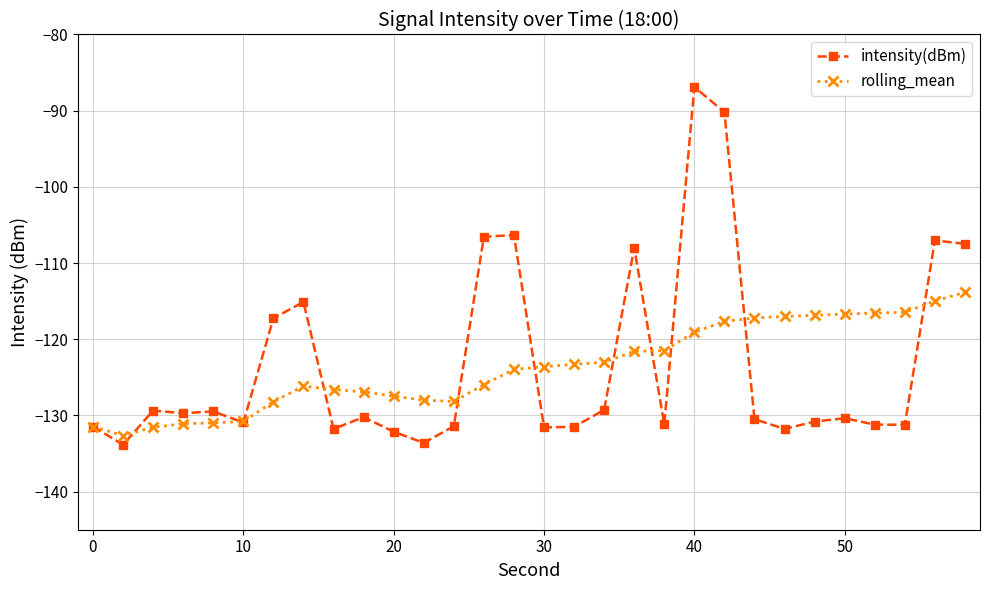

Rank the series by their maximum value, from lowest to highest.

rolling_mean, intensity(dBm)